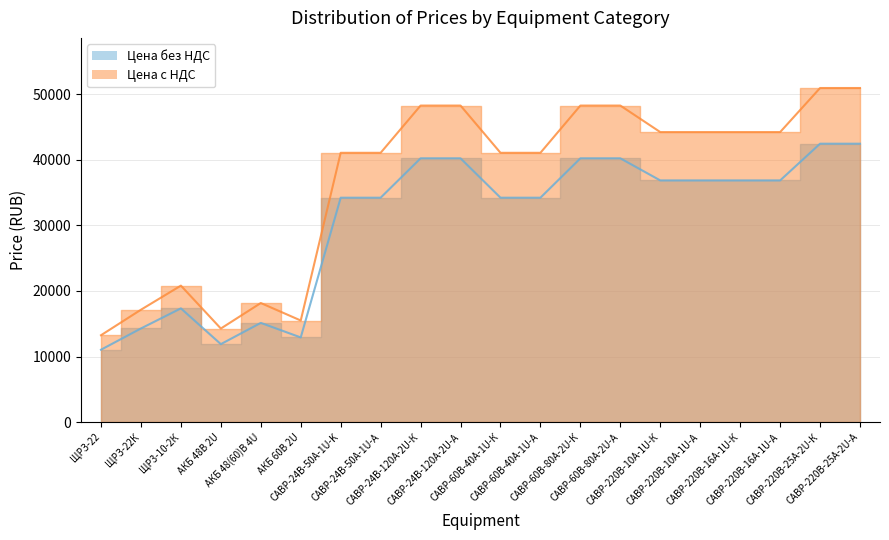

Is the value of Цена с НДС at ЩРЗ-22К greater than the value of Цена без НДС at САВР-220В-25А-2U-К?

No